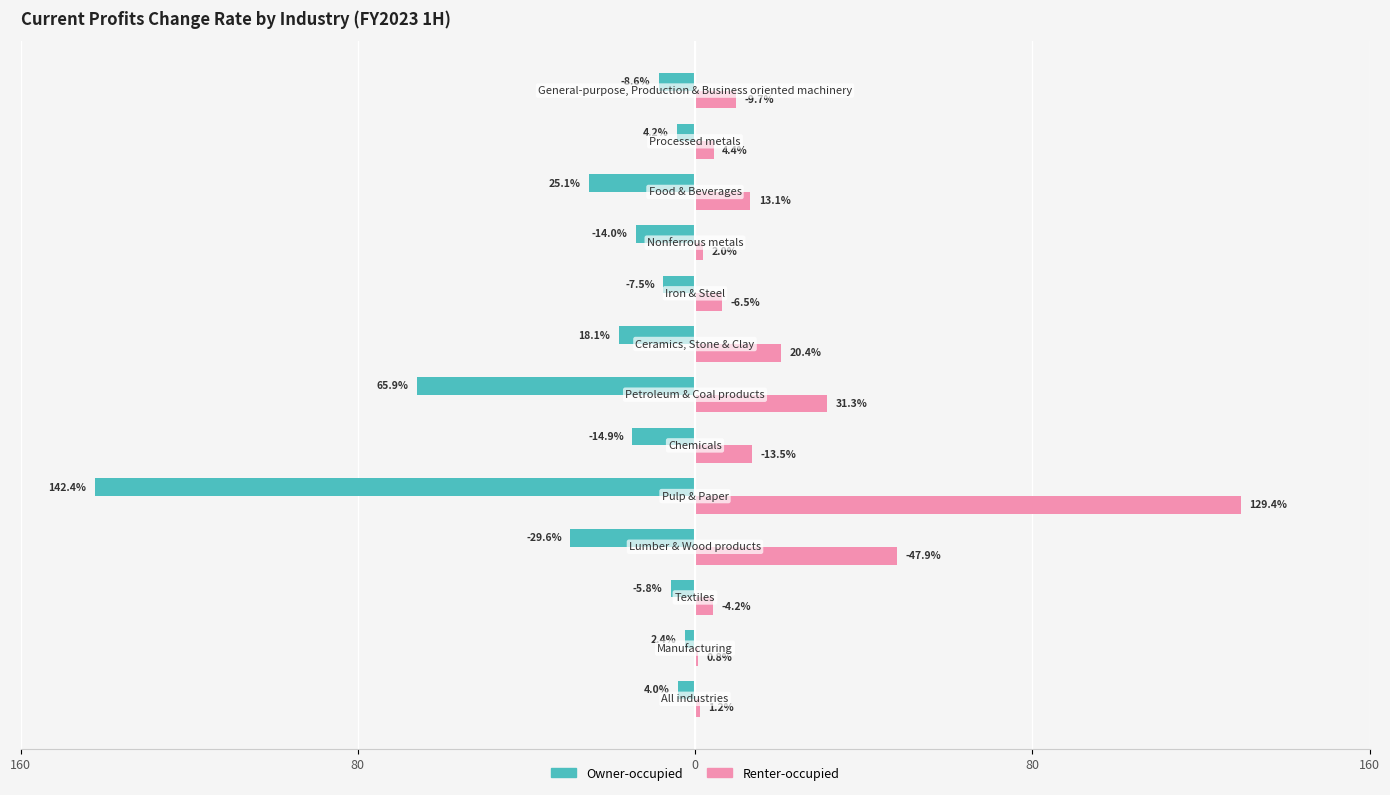

What are all the series names shown in the legend?

Owner-occupied, Renter-occupied